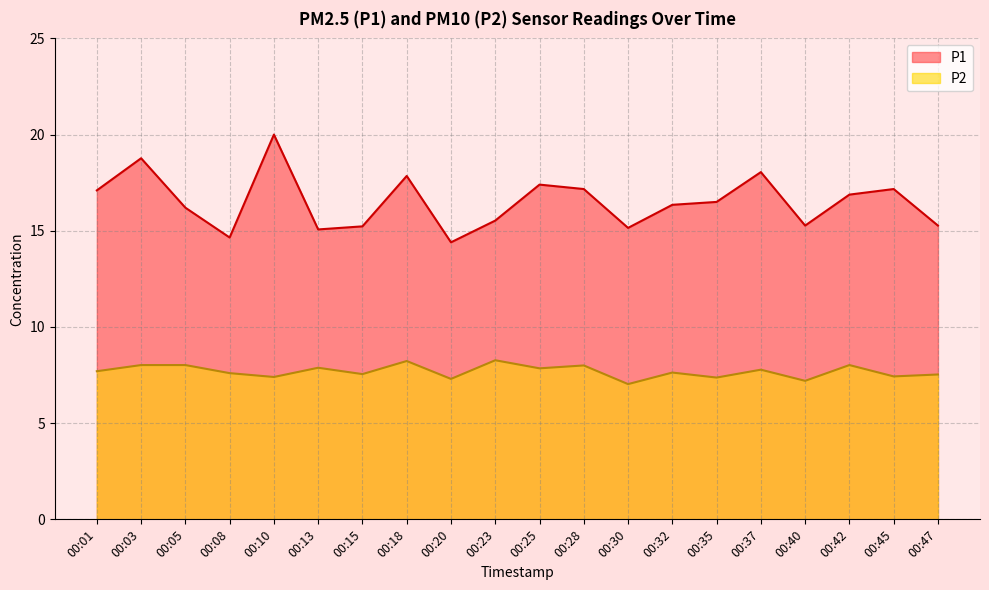

At how many categories does at least one series exceed 13?

20